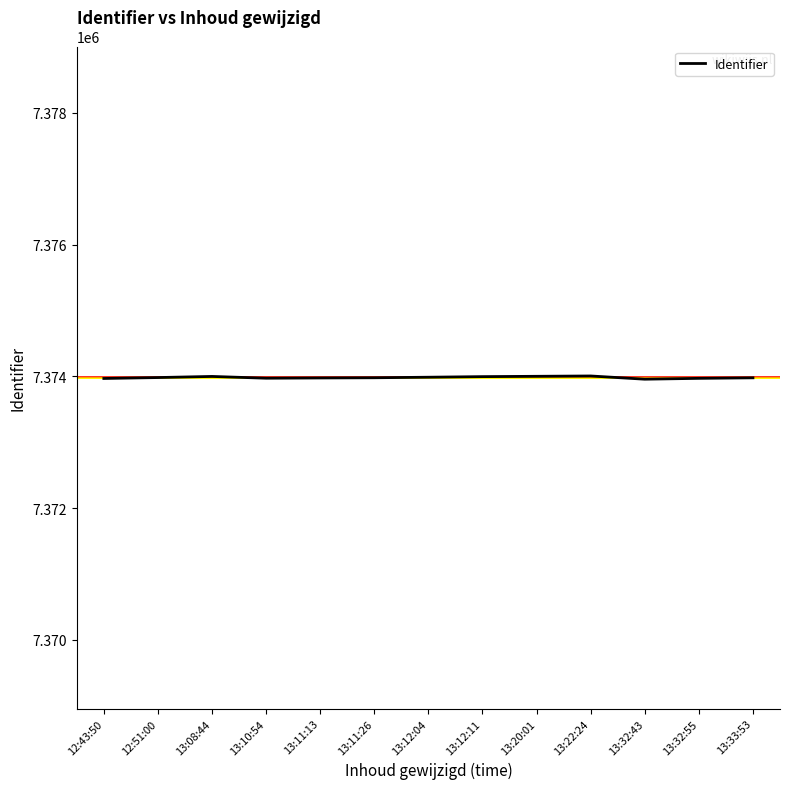

Is it true that the value at 13:11:26 is 7373978?

True